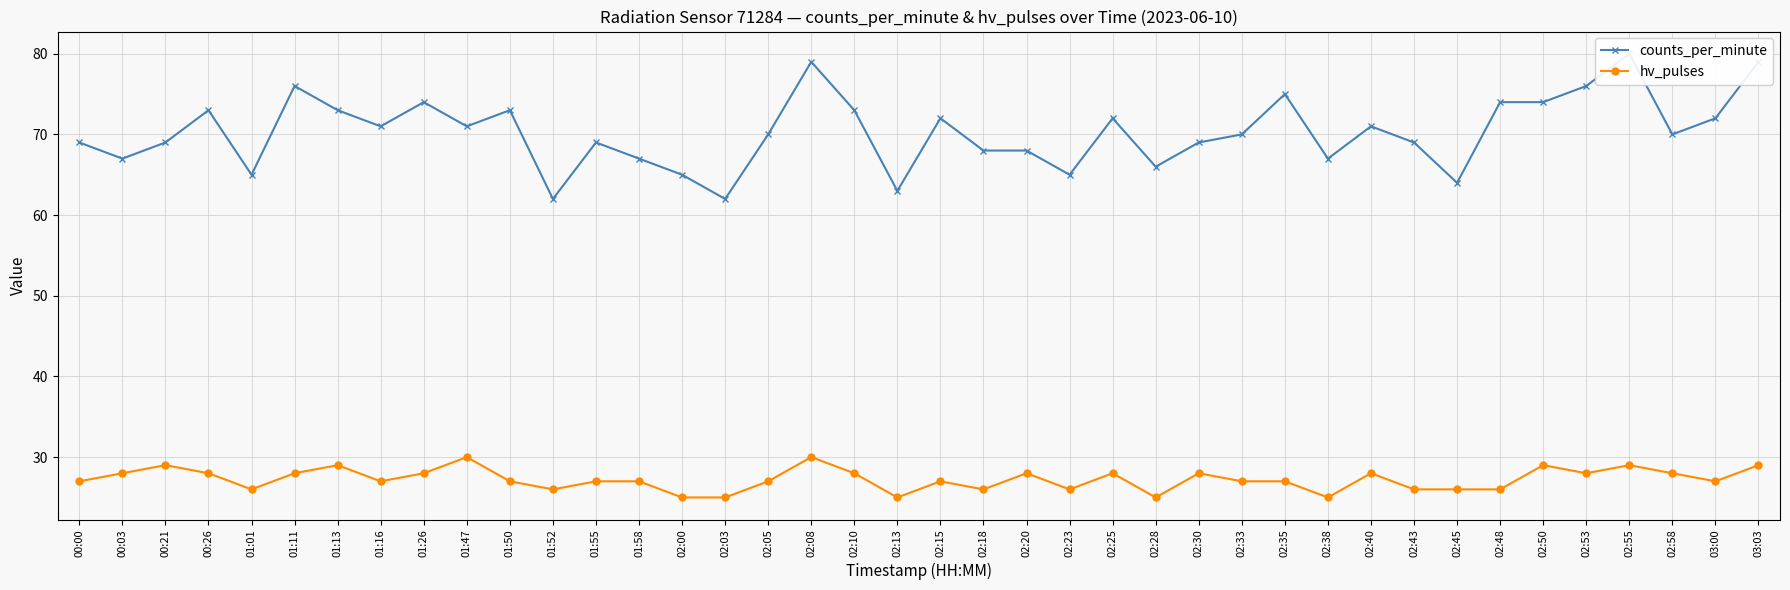

How many interior local valleys does the counts_per_minute series have?

12